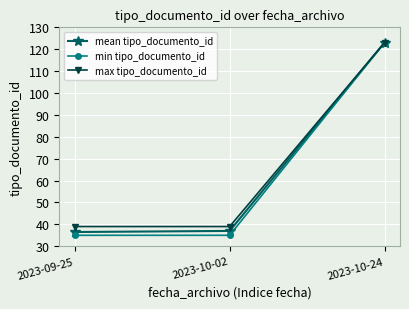

True or false: min tipo_documento_id has a value of 54.1 at 2023-10-24.

False